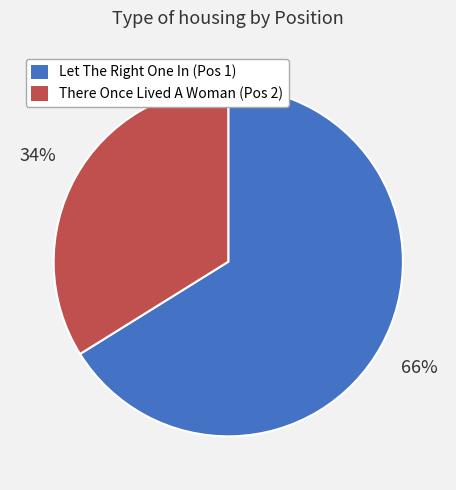

To the nearest percent, what is the difference between the largest and smallest slice percentages?

32%